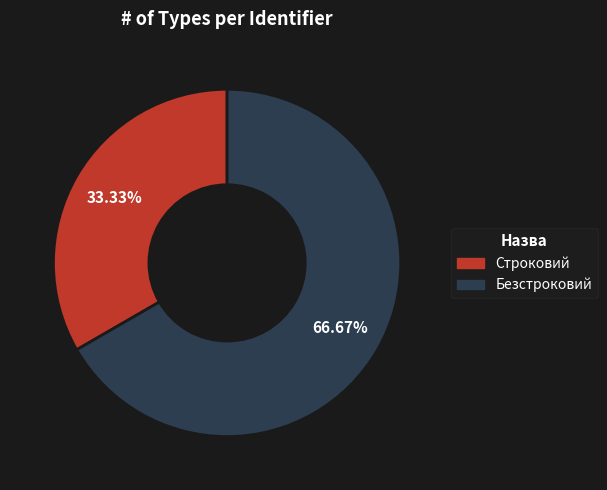

What percentage is the Строковий slice, to the nearest percent?

33%